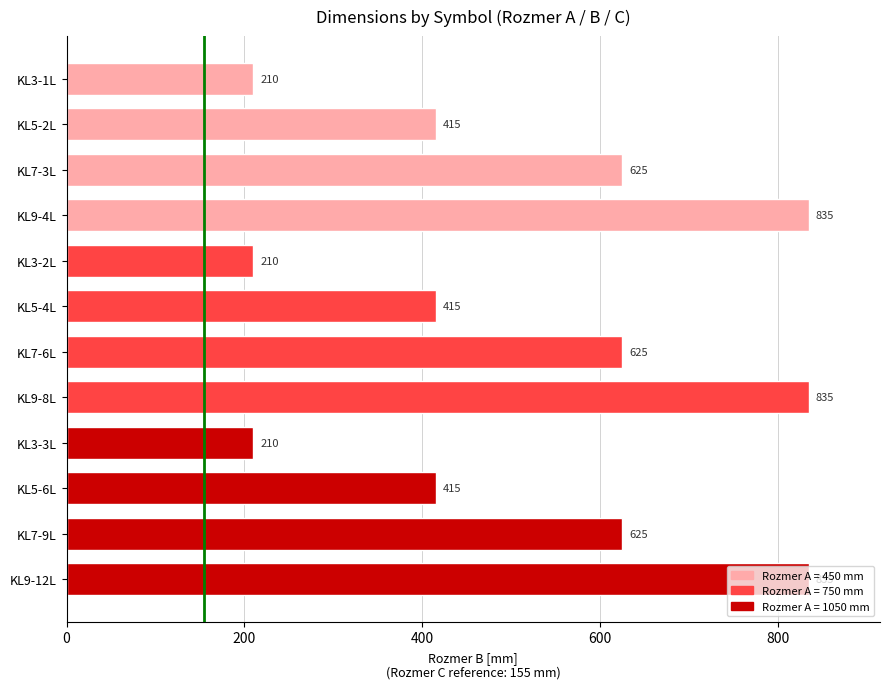

What is the greatest value displayed?

835